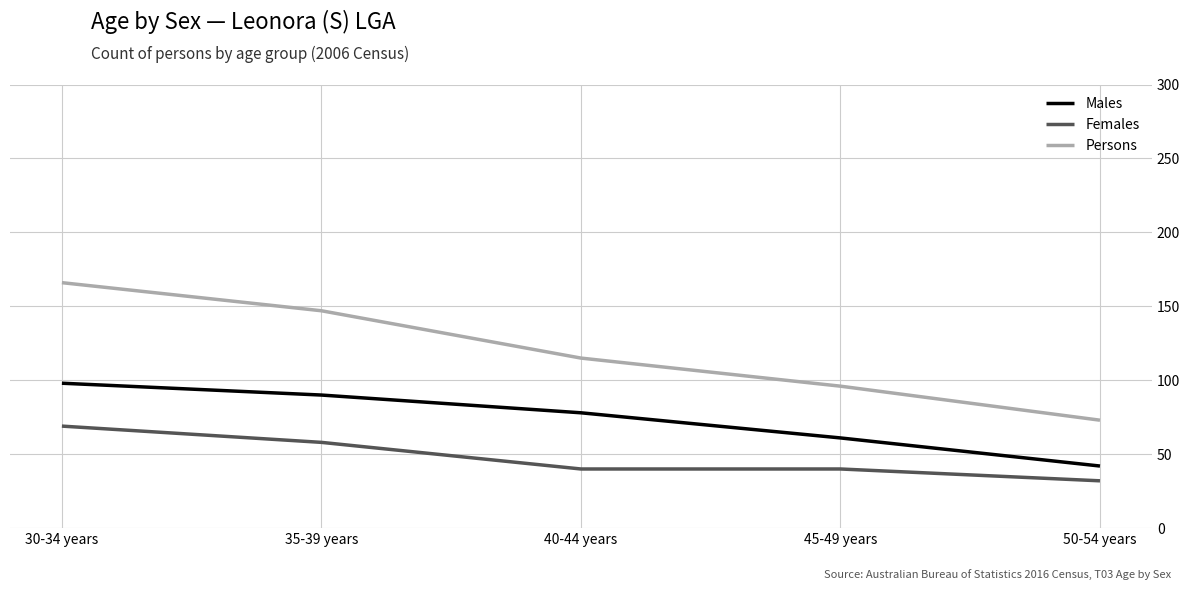

What is the total value across all series at 30-34 years?

333